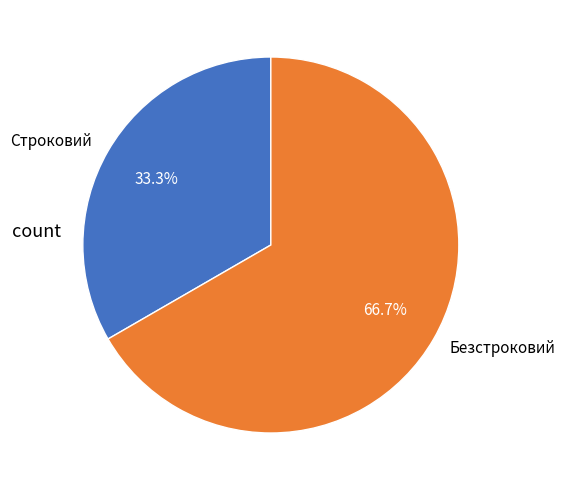

Which slice represents more than half of the pie?

Безстроковий